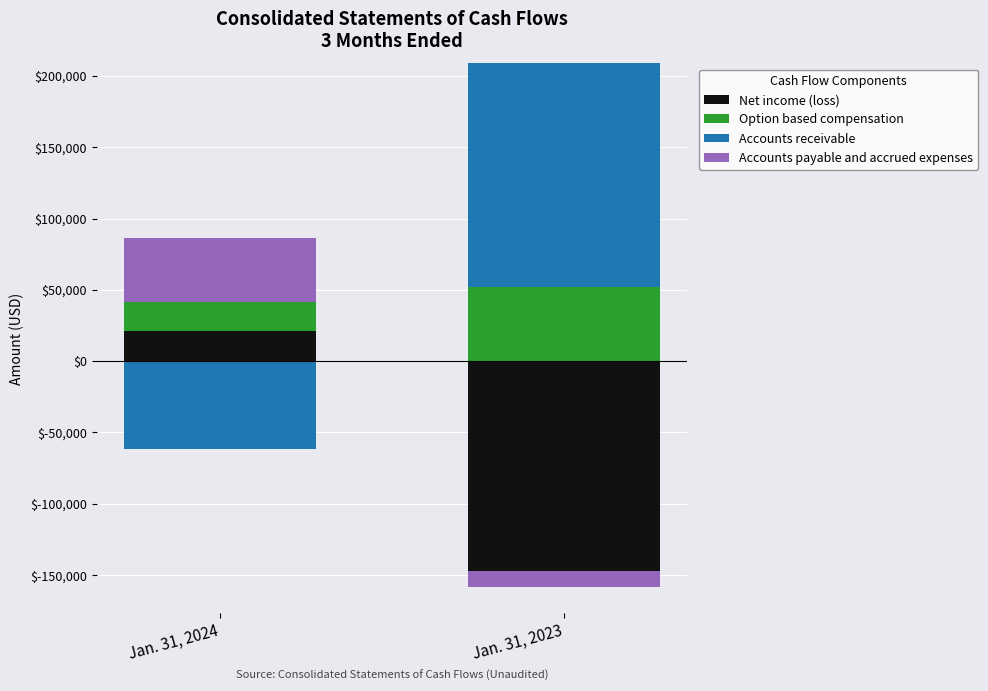

How many data points does each series have?

2